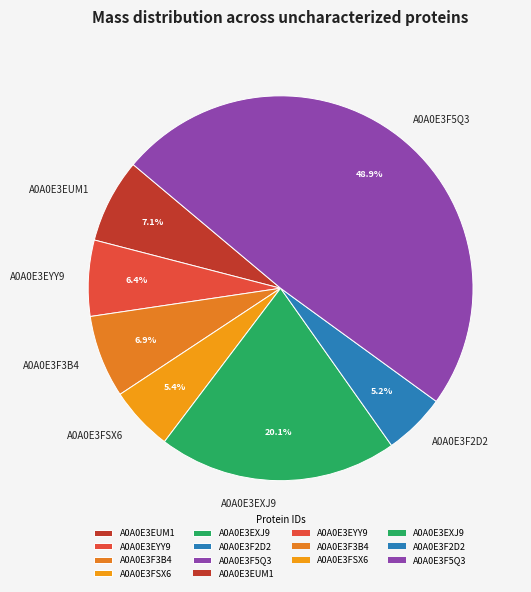

Does A0A0E3EUM1 account for over 50% of the chart?

No